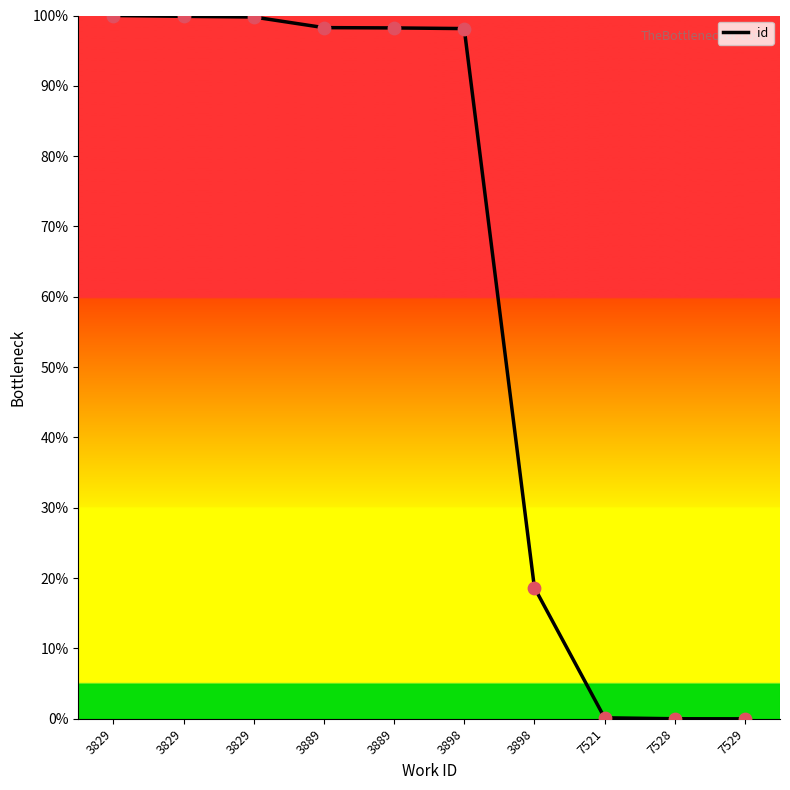

Between 7529 and 3898, which is larger?

3898